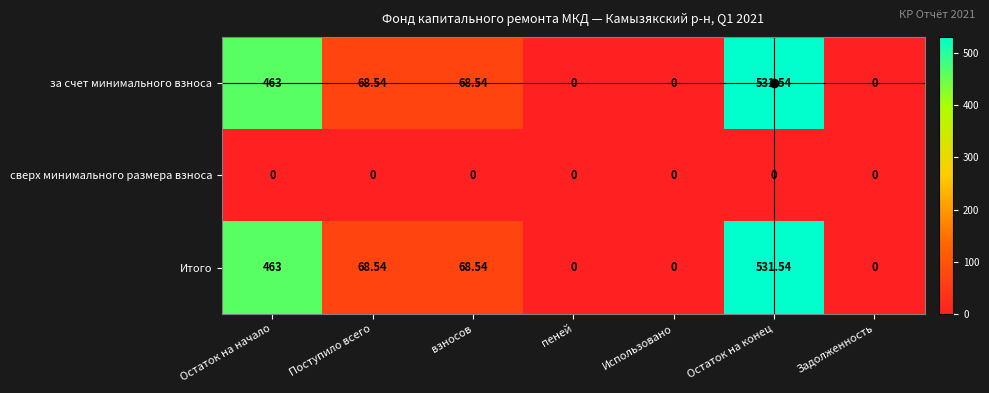

At which category is the sum across all series the highest?

Остаток на конец